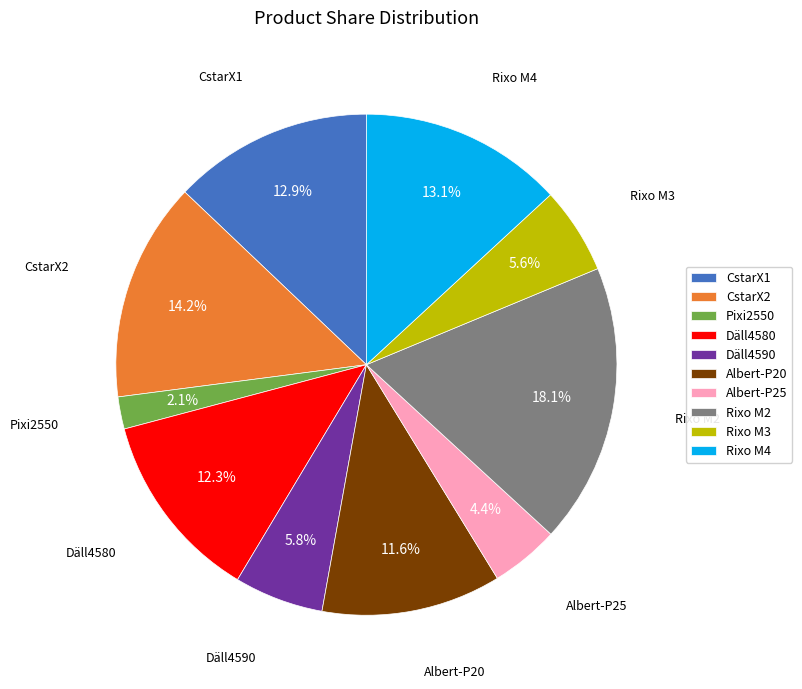

Which slice is the largest?

Rixo M2